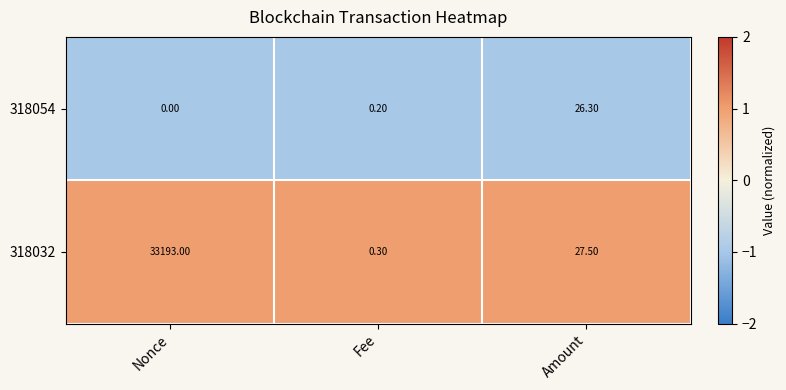

At which label is 318054 closest to 13?

Fee